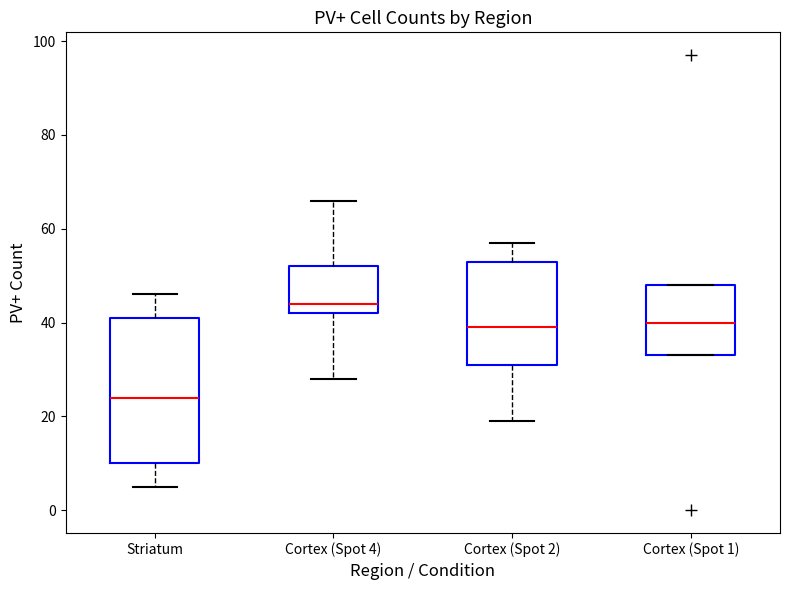

Reading left to right, read every box against the y-axis: the position of its median line, the range the box covers, and the ends of its whiskers. The values are not printed on the chart, so give them approximately, as read against the axis.

Striatum: median 24, box 10 to 42, whiskers 6 to 46
Cortex (Spot 4): median 44, box 42 to 52, whiskers 28 to 66
Cortex (Spot 2): median 40, box 32 to 54, whiskers 20 to 58
Cortex (Spot 1): median 40, box 34 to 48, whiskers 34 to 48